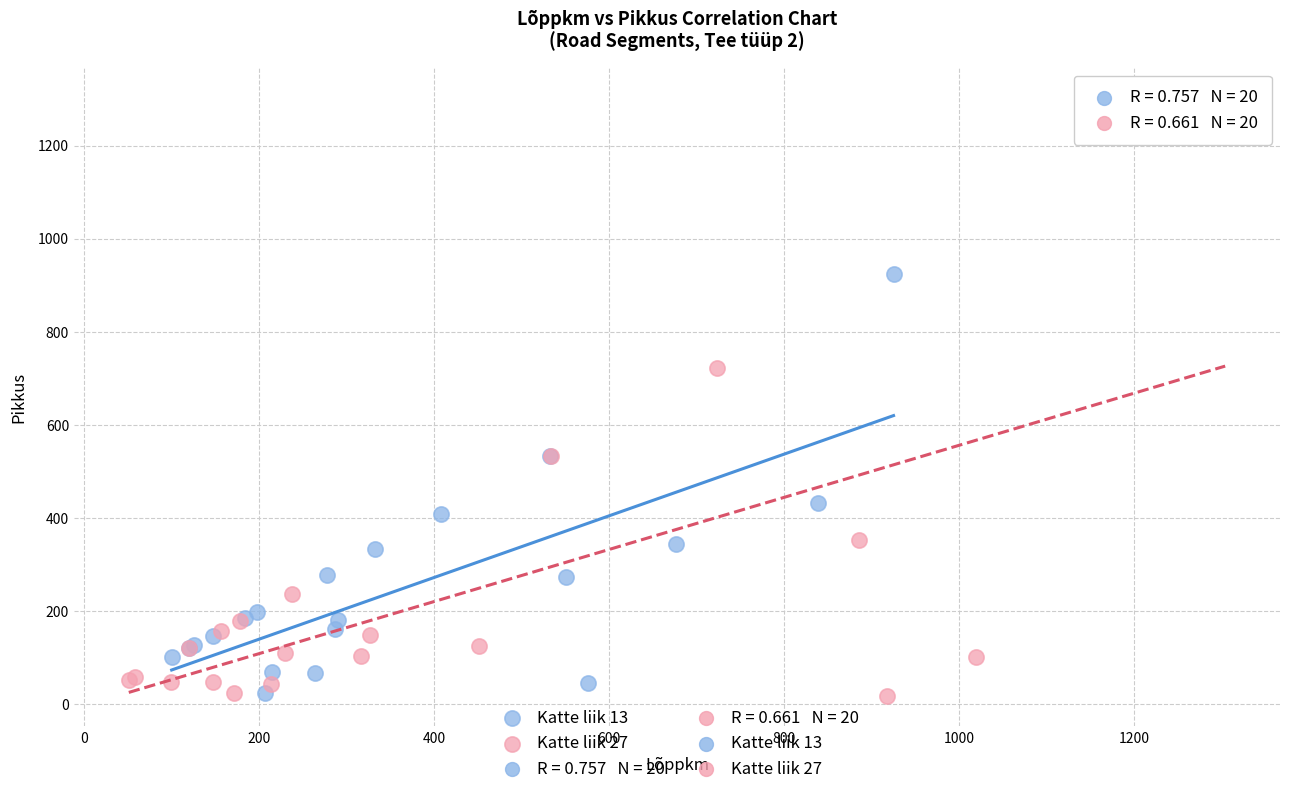

Which series reaches the maximum Y coordinate?

Katte liik 27